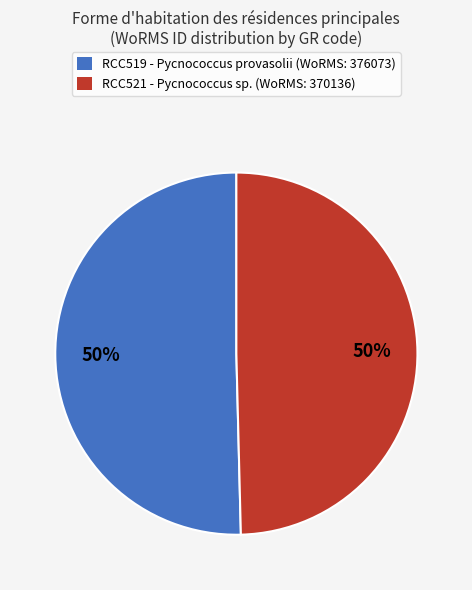

To the nearest percent, what percentage of the pie is RCC521 - Pycnococcus sp. (WoRMS: 370136)?

50%